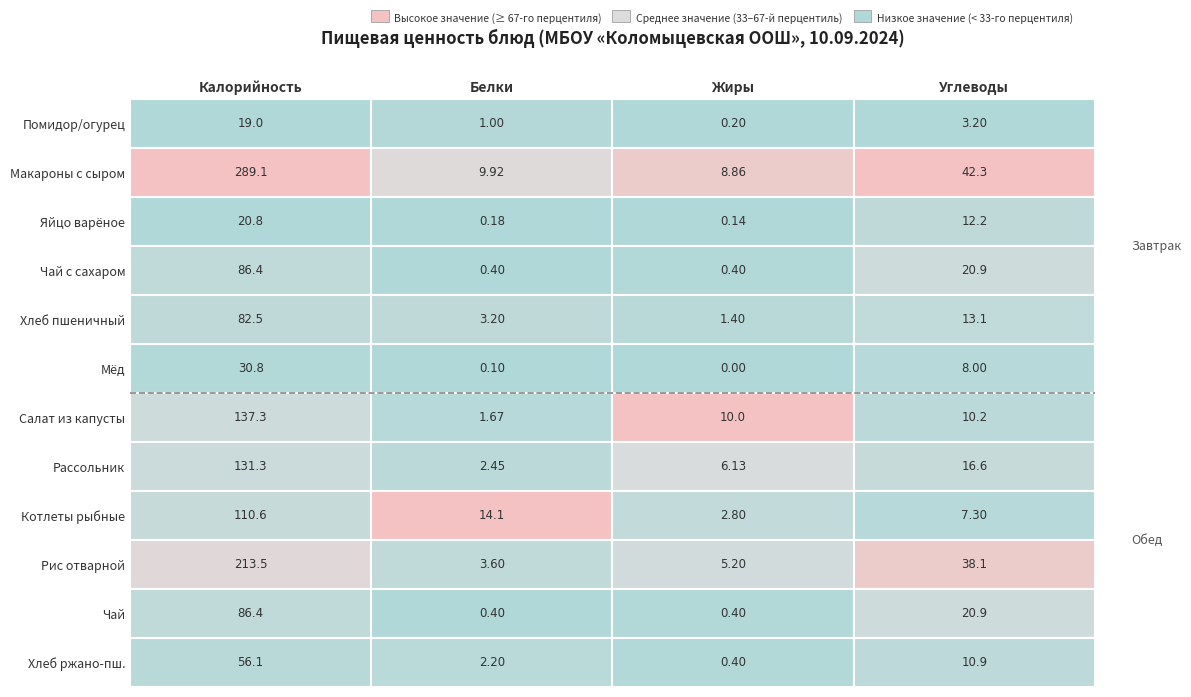

What is the sum of all Яйцо варёное values?

33.3